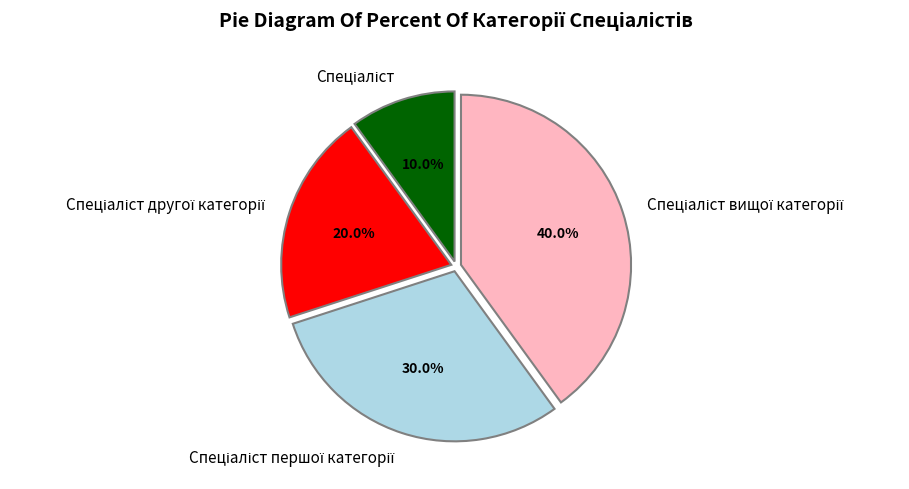

Does any single category account for the majority?

No